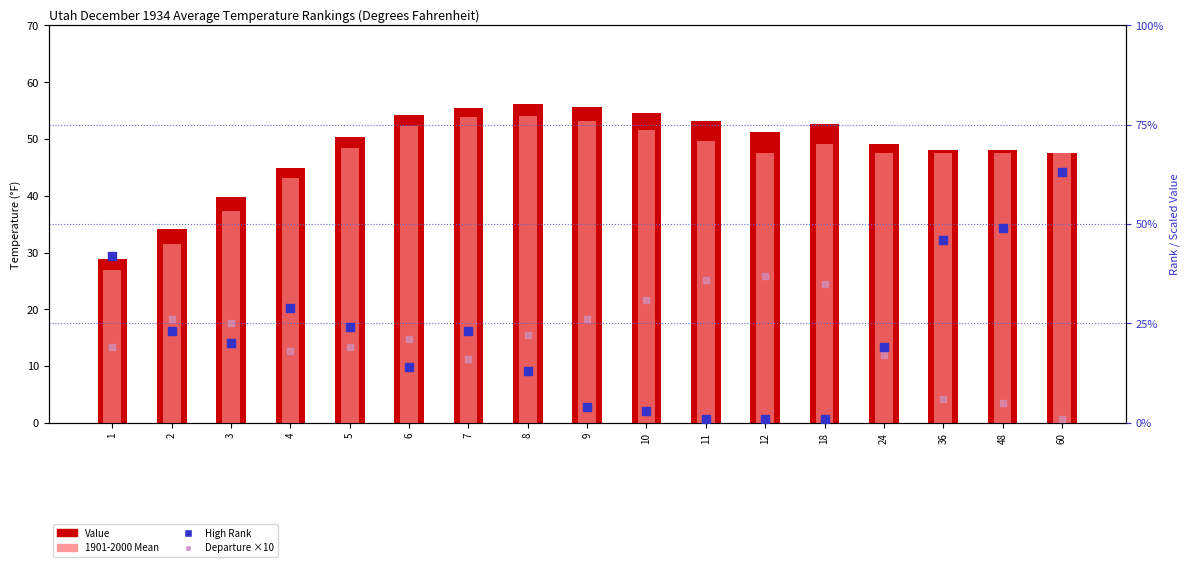

Is the value of Departure ×10 at 48 greater than the value of 1901-2000 Mean at 3?

No